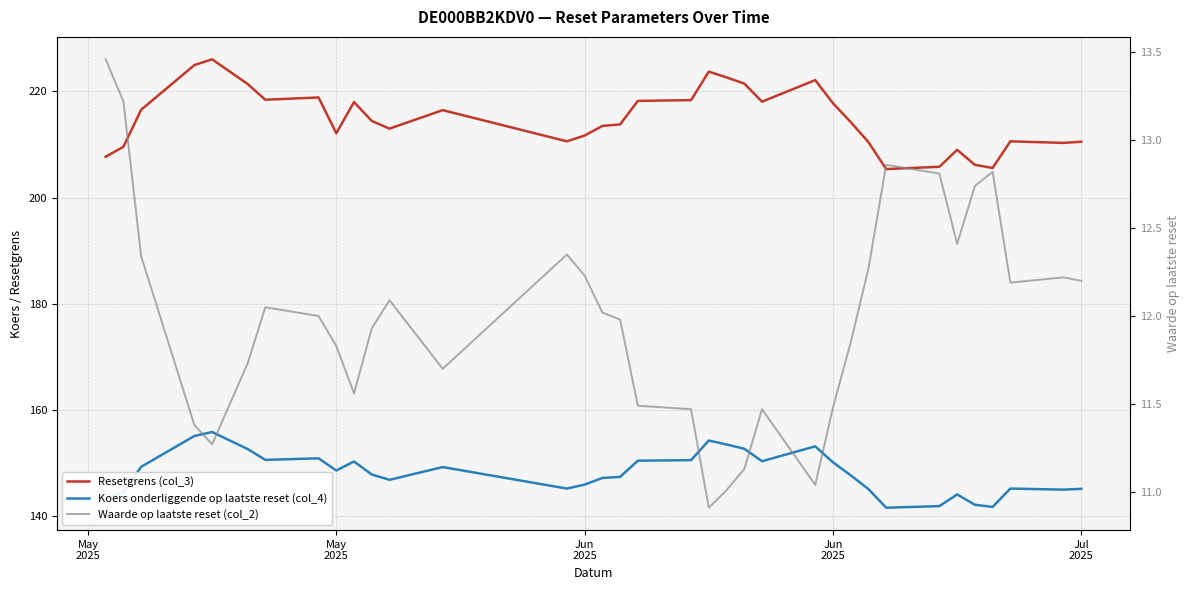

What is the sum of all Koers onderliggende op laatste reset (col_4) values?

5187.2